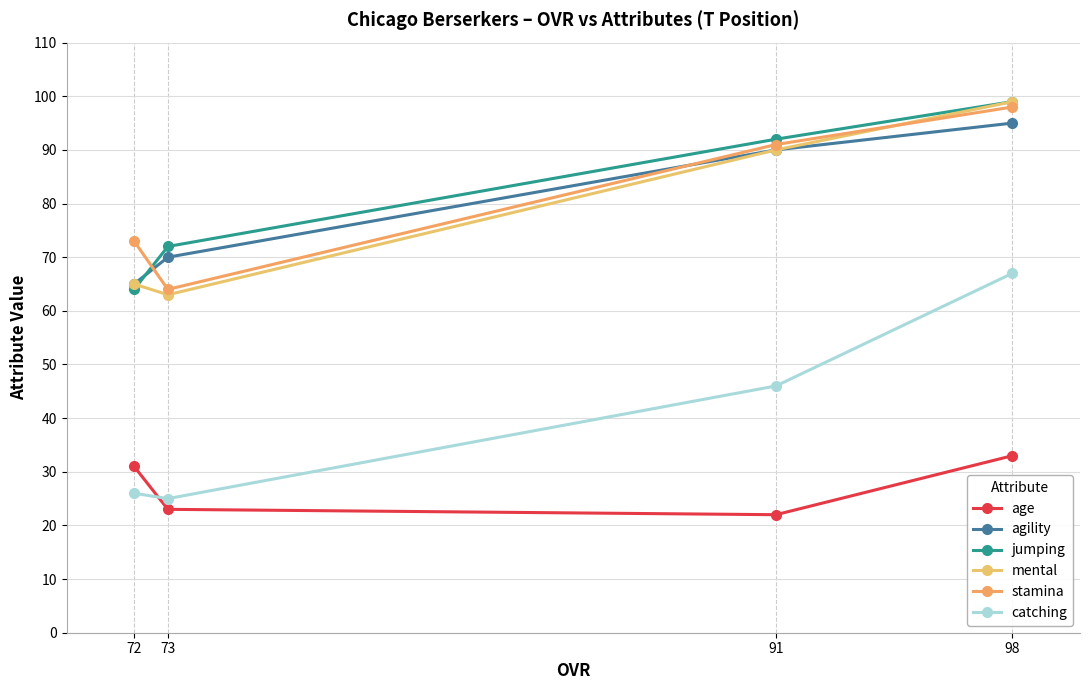

Reading left to right, list all the values displayed in this chart.

age: 72=31	73=23	91=22	98=33
agility: 72=65	73=70	91=90	98=95
jumping: 72=64	73=72	91=92	98=99
mental: 72=65	73=63	91=90	98=99
stamina: 72=73	73=64	91=91	98=98
catching: 72=26	73=25	91=46	98=67